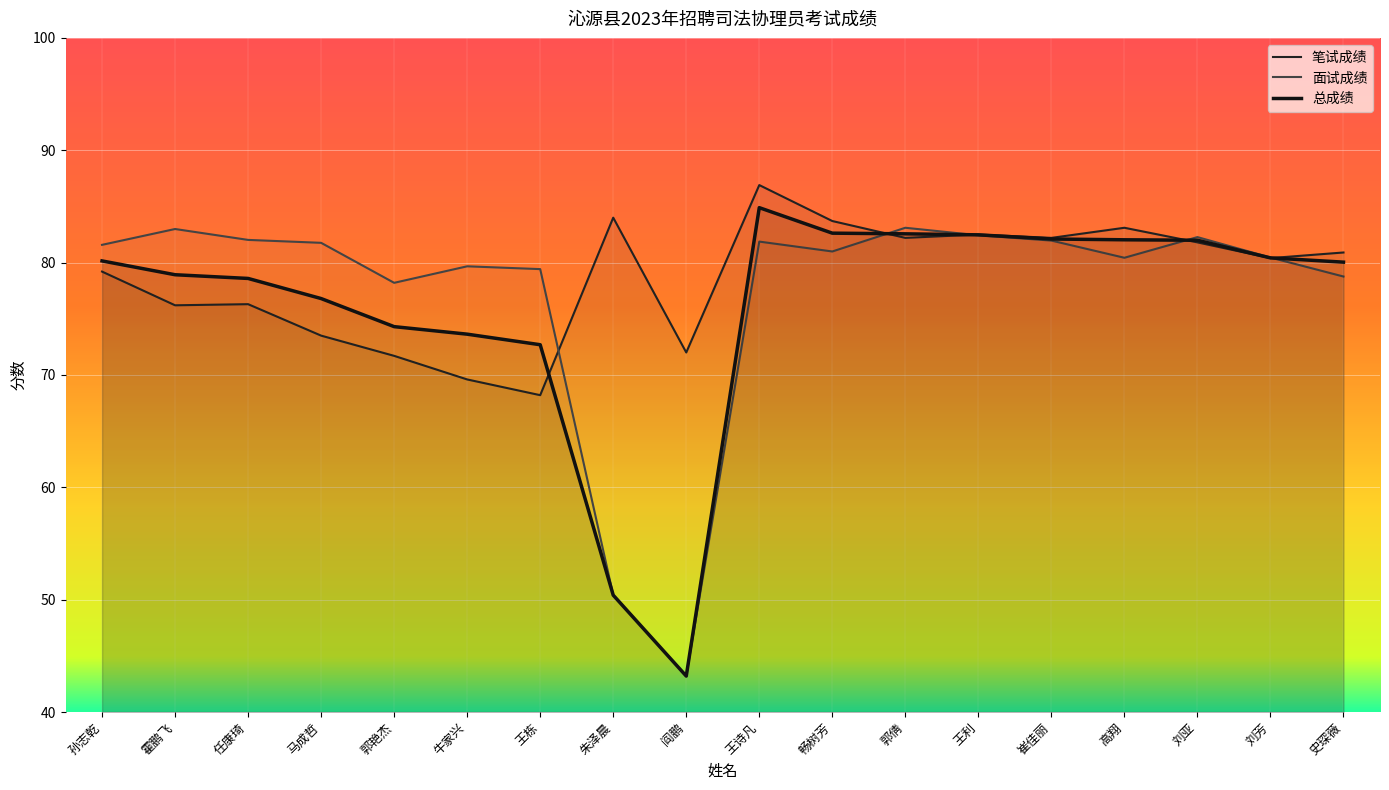

What is the label of the 11th point from the left?

畅树芳